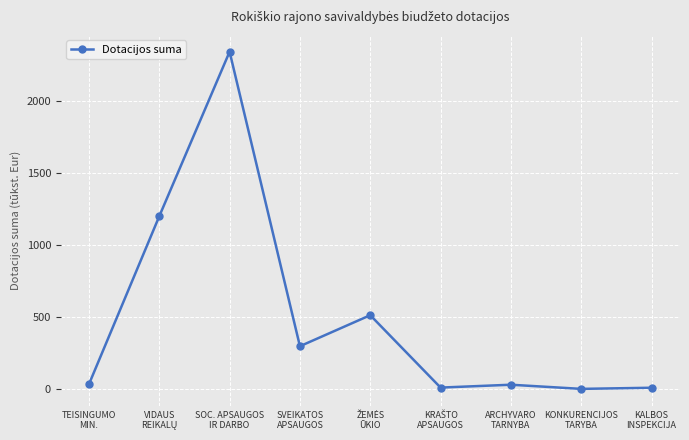

Count the number of data series in this chart.

1